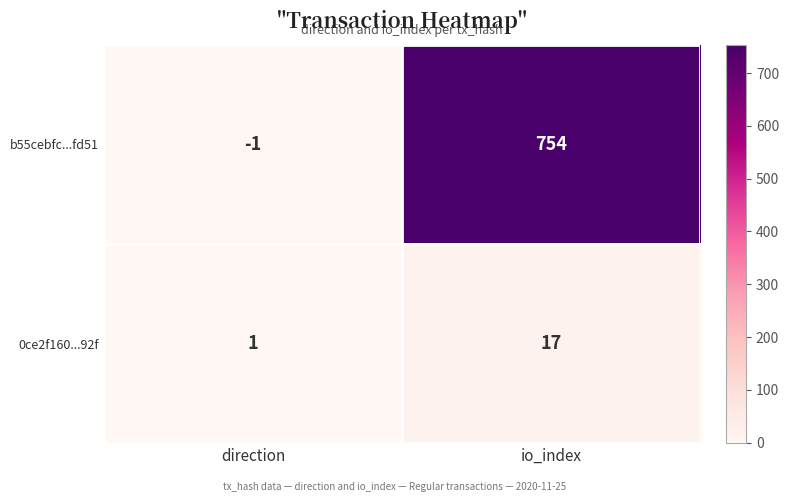

Reading left to right, transcribe all the data shown in this chart.

b55cebfc...fd51: direction=-1	io_index=754
0ce2f160...92f: direction=1	io_index=17